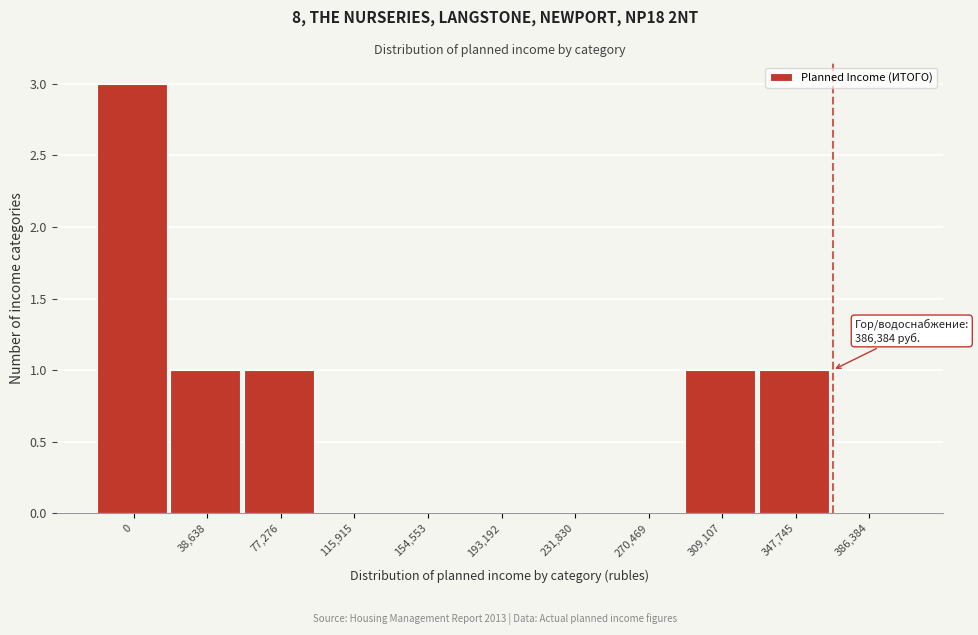

Reading left to right, extract all data points from this chart.

0=3	38,638=1	77,276=1	115,915=0	154,553=0	193,192=0	231,830=0	270,469=0	309,107=1	347,745=1	386,384=0